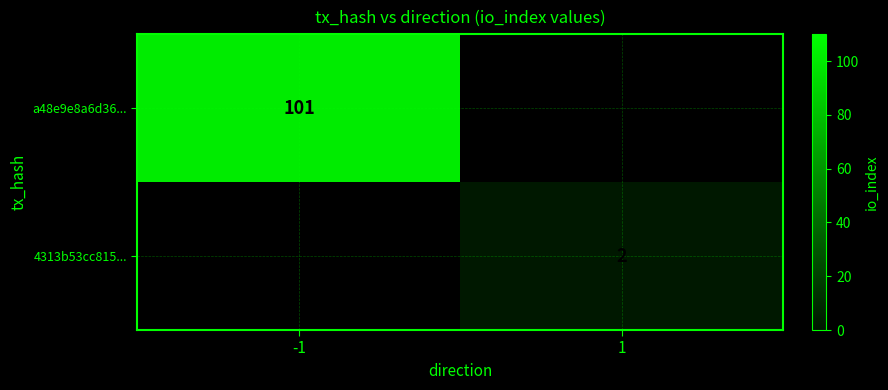

What is the greatest value displayed?

101.0